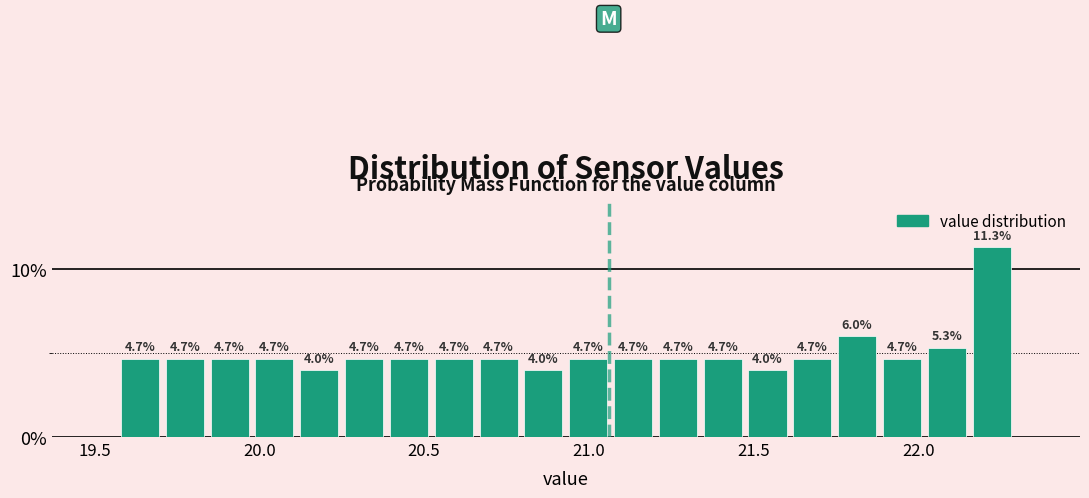

Read against the x-axis, roughly where is the centre of the tallest bar?

22.20